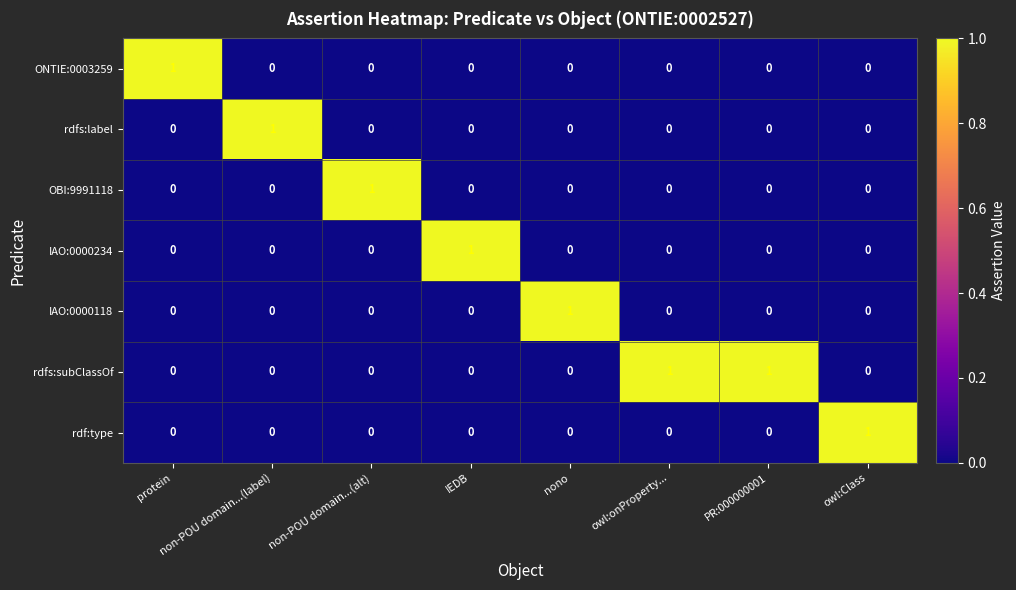

Which series has the largest total across all categories?

rdfs:subClassOf